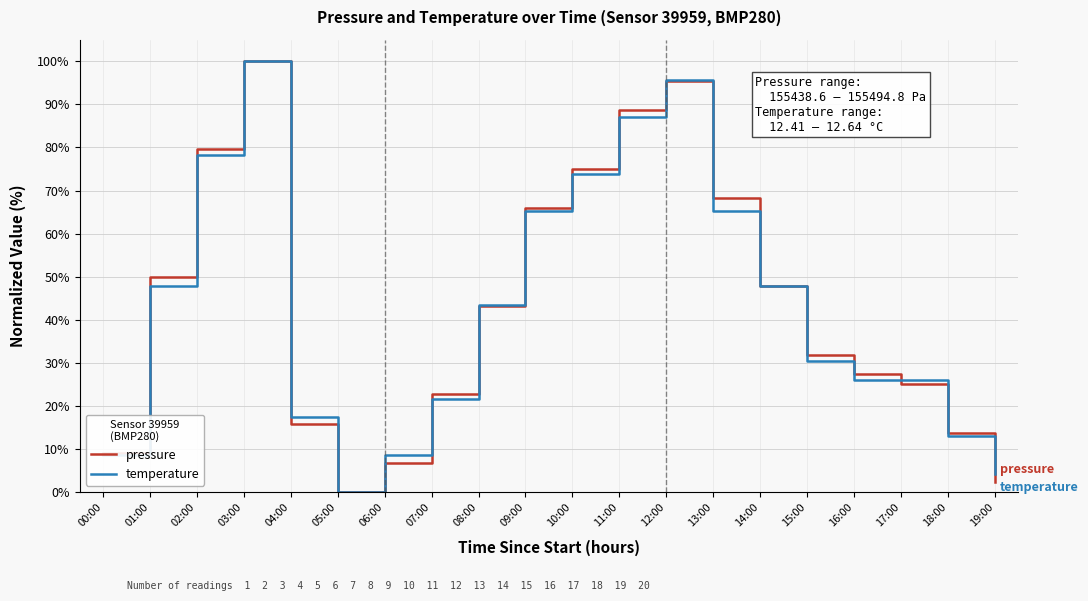

What is the greatest value displayed?

100.0